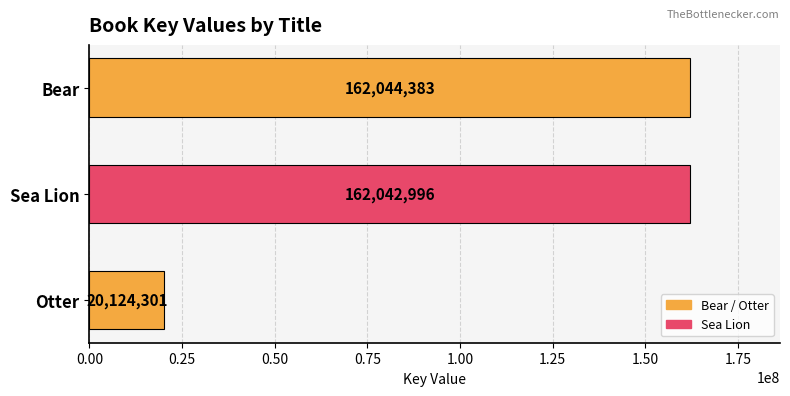

Rank the categories by value from highest to lowest.

Bear, Sea Lion, Otter